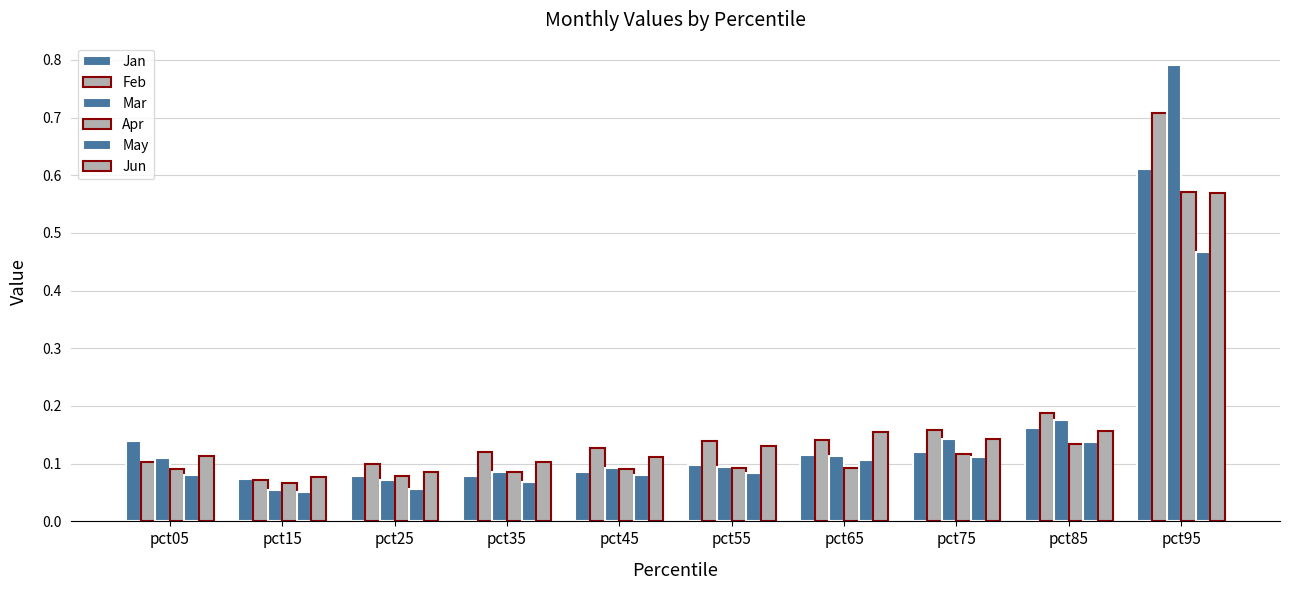

Count the number of categories in the chart.

10